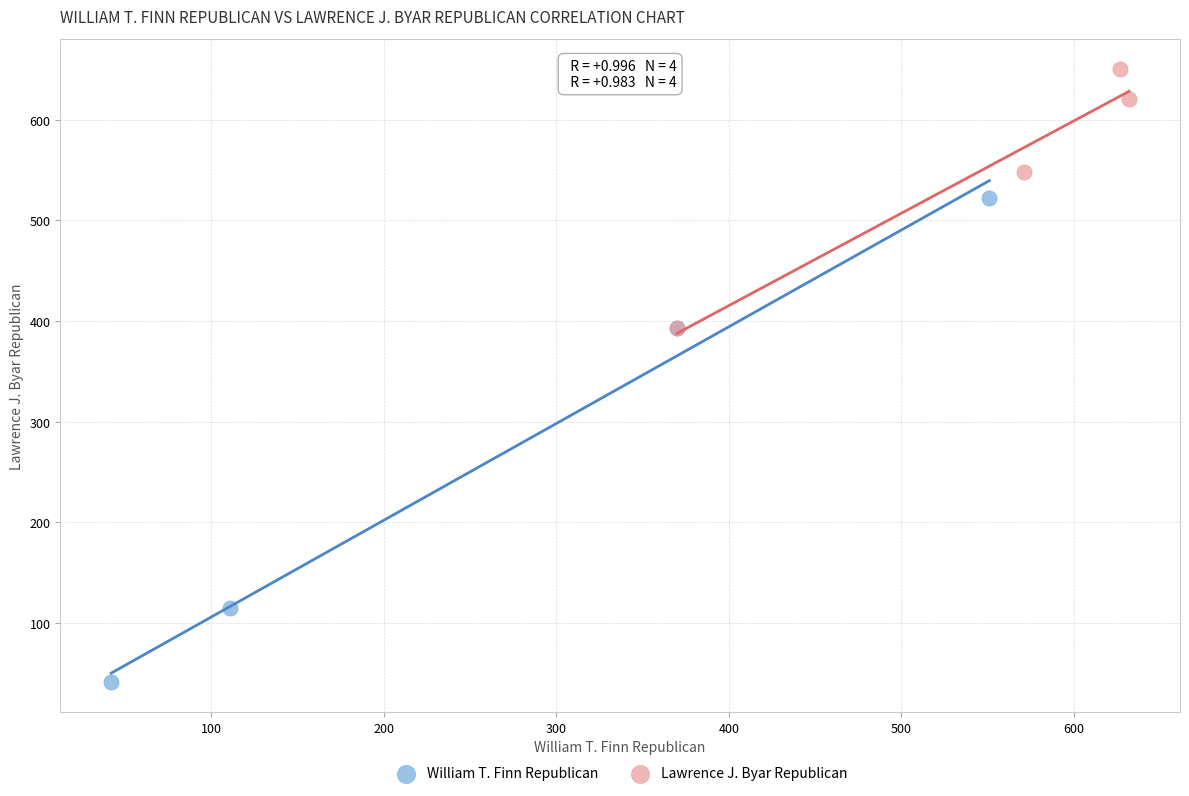

Which series contains the highest Y value?

Lawrence J. Byar Republican